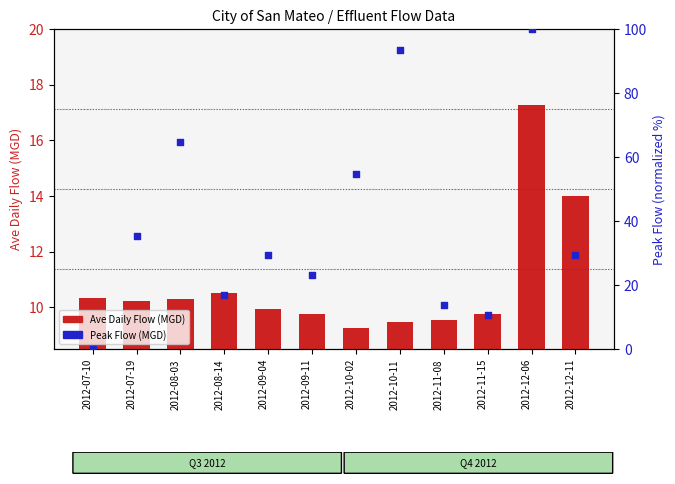

At how many categories does at least one series exceed 4?

12